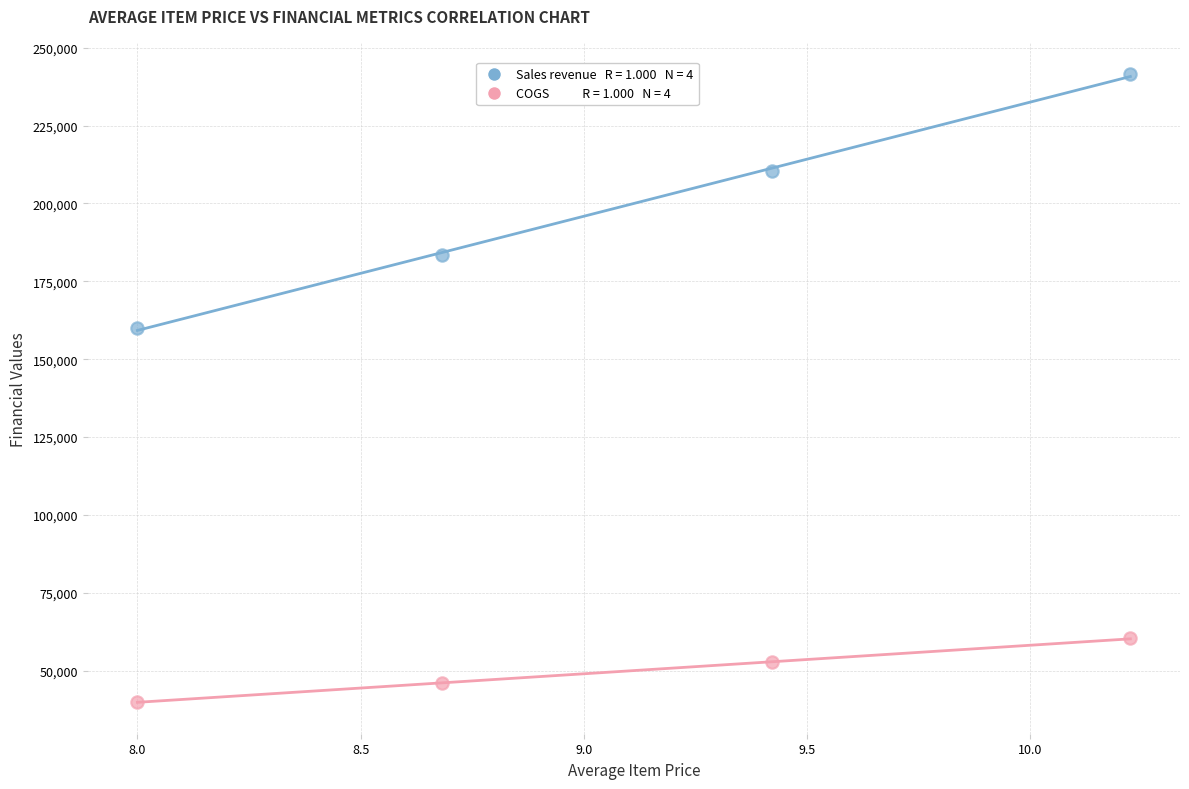

Across all data points, what is the average X value?

9.1